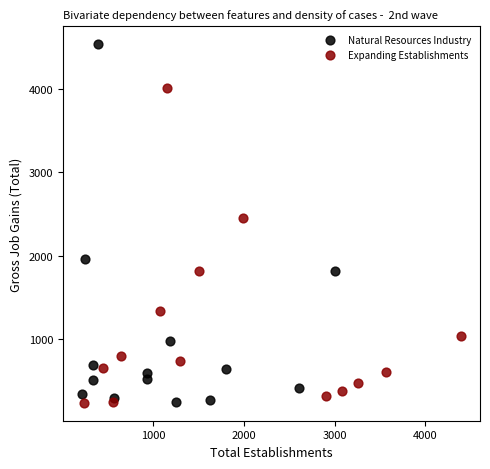

Which series has the largest Y range (max minus min)?

Natural Resources Industry